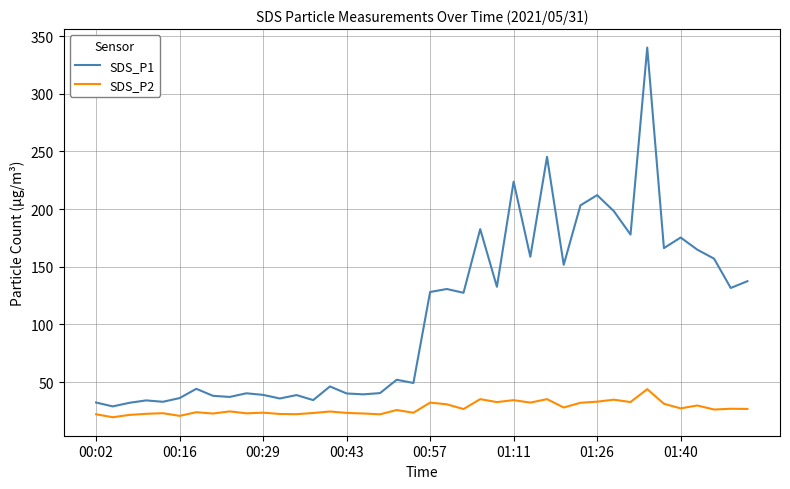

True or false: SDS_P1 and SDS_P2 intersect in this chart.

False